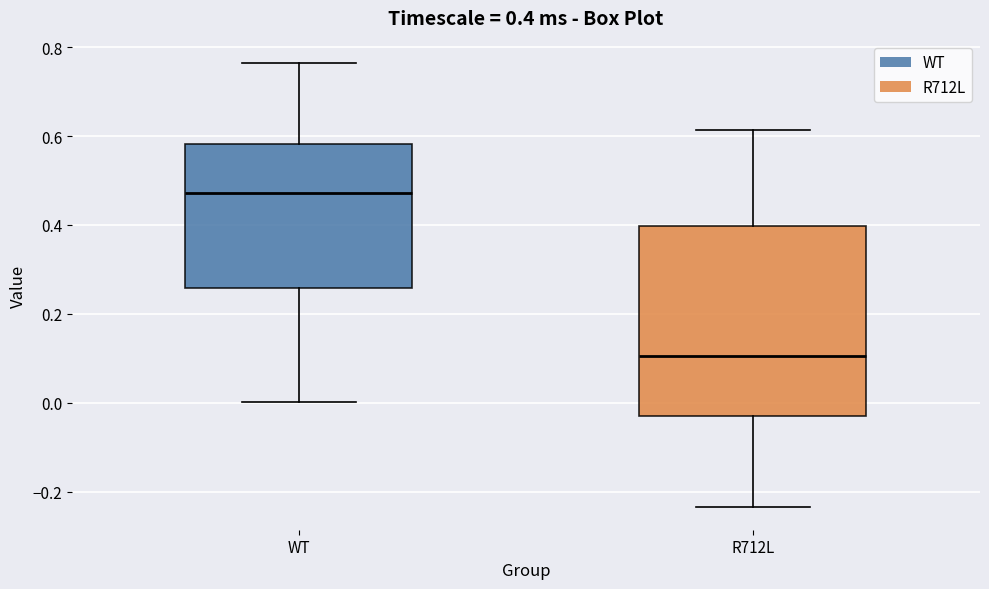

Which box's median line is the lowest?

R712L